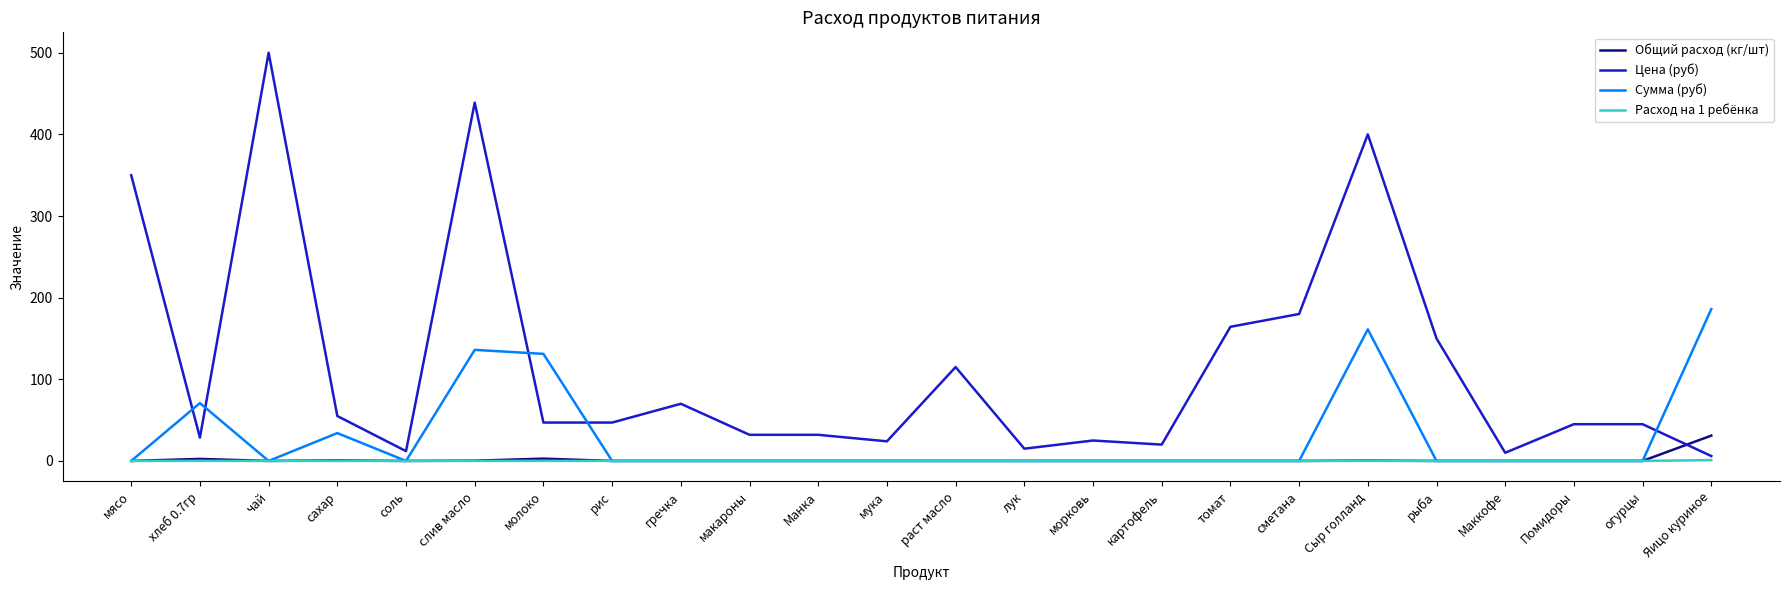

What is the maximum value for Сумма (руб)?

186.0